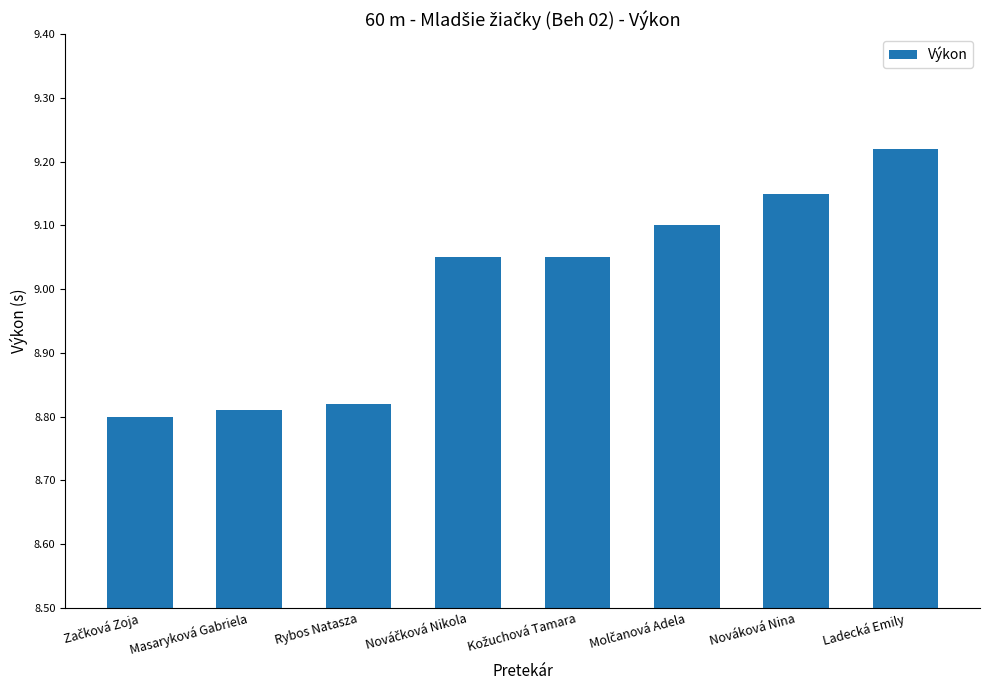

How many data points are less than 9?

3